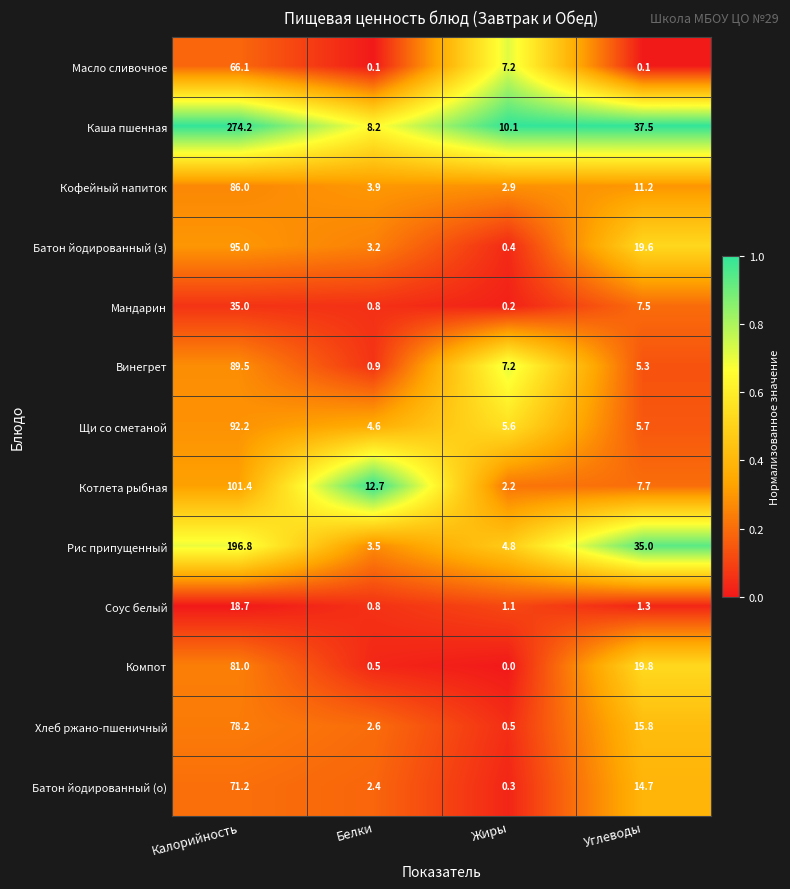

Is the value of Батон йодированный (з) at Калорийность greater than the value of Соус белый at Белки?

Yes